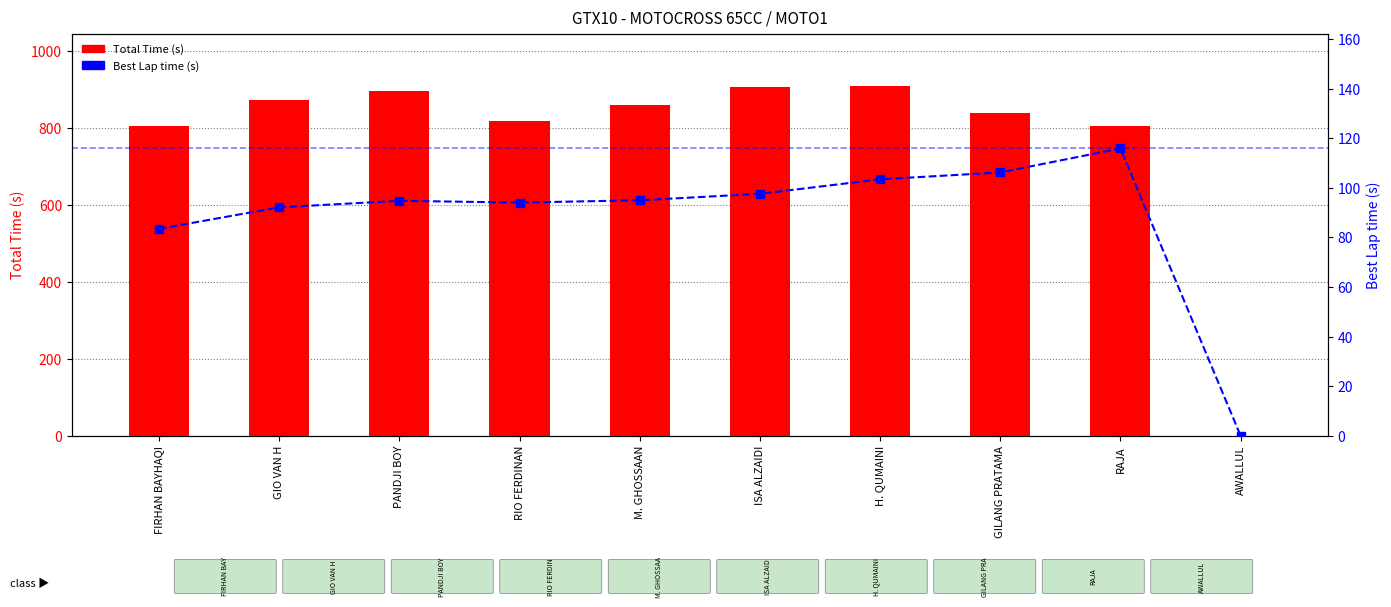

Is the value of Best Lap time (s) at PANDJI BOY greater than the value of Total Time (s) at H. QUMAINI?

No